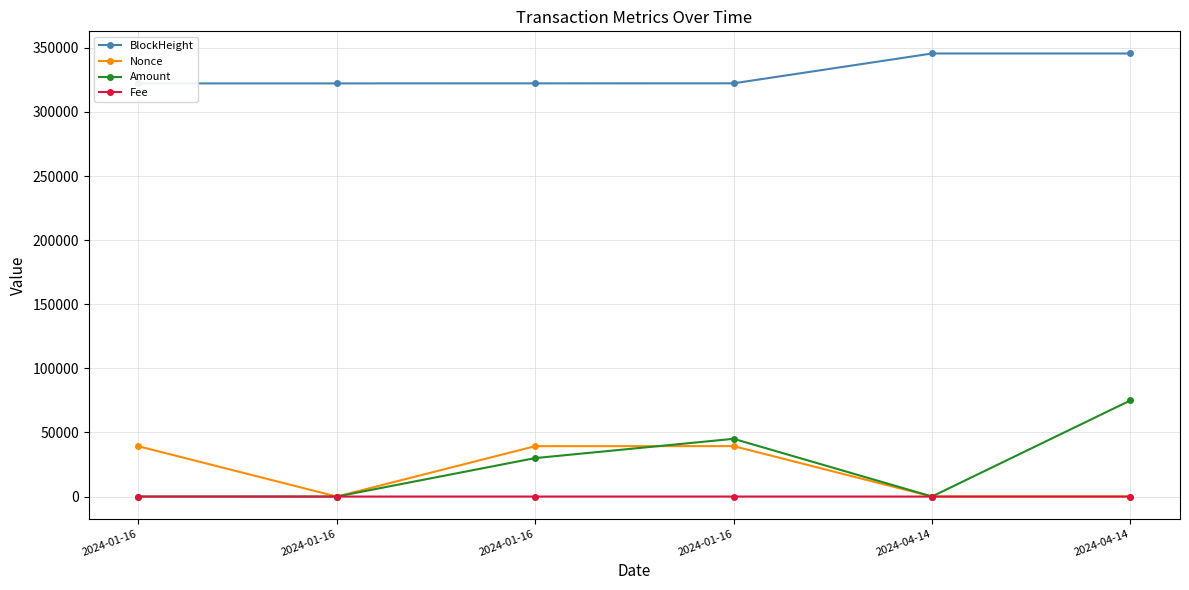

True or false: Amount and BlockHeight intersect in this chart.

False